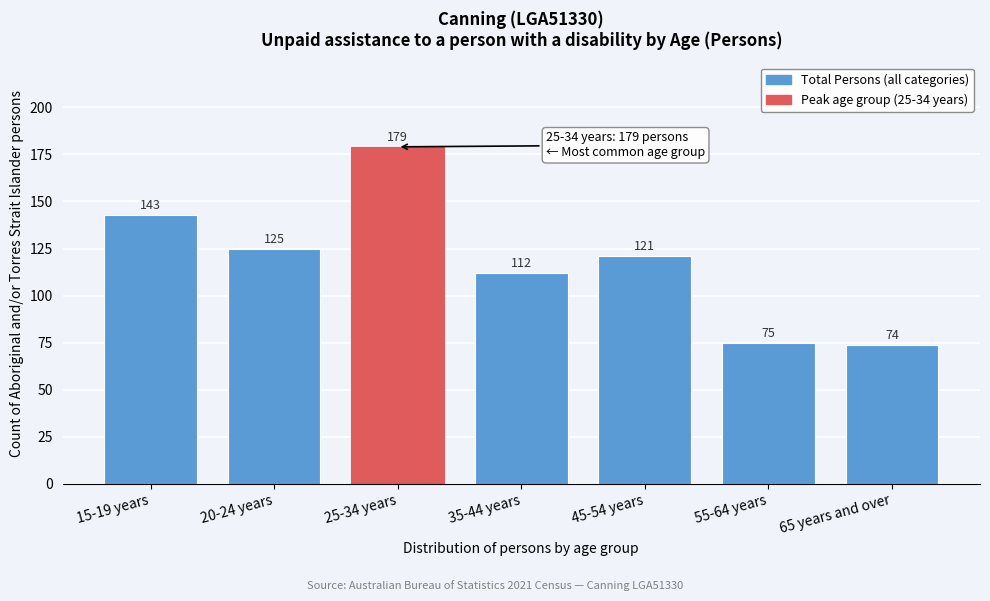

Reading right to left, list all the values displayed in this chart.

74	75	121	112	179	125	143